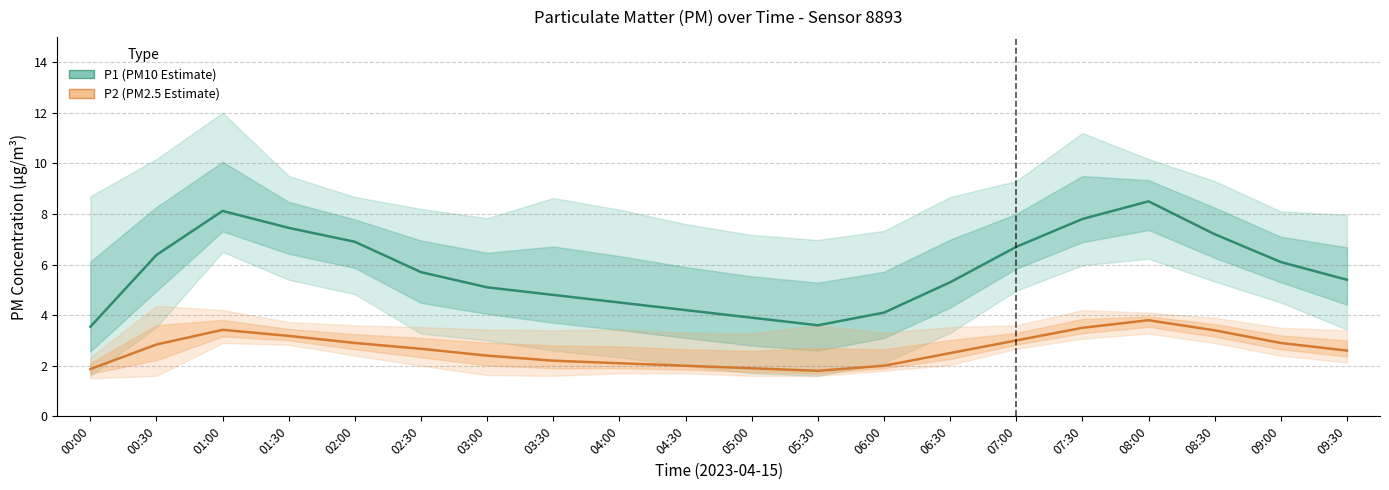

Rank the series by their average value, from highest to lowest.

P1 (PM10 Estimate), P2 (PM2.5 Estimate)